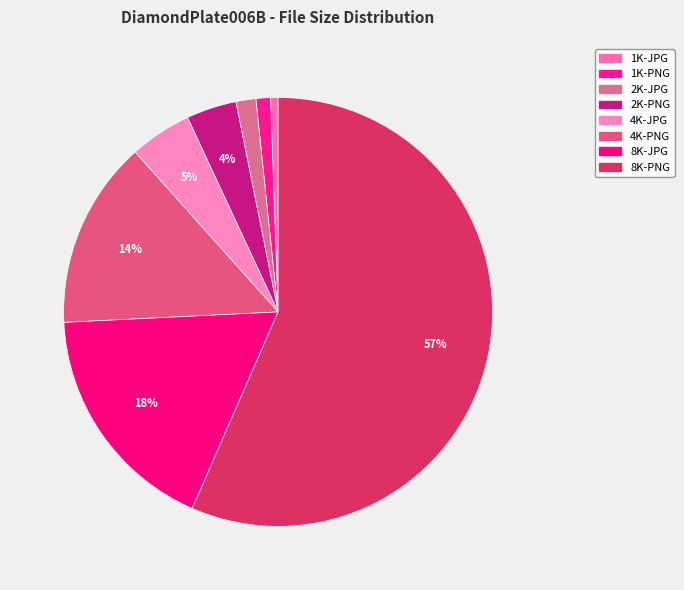

What is the majority slice?

8K-PNG